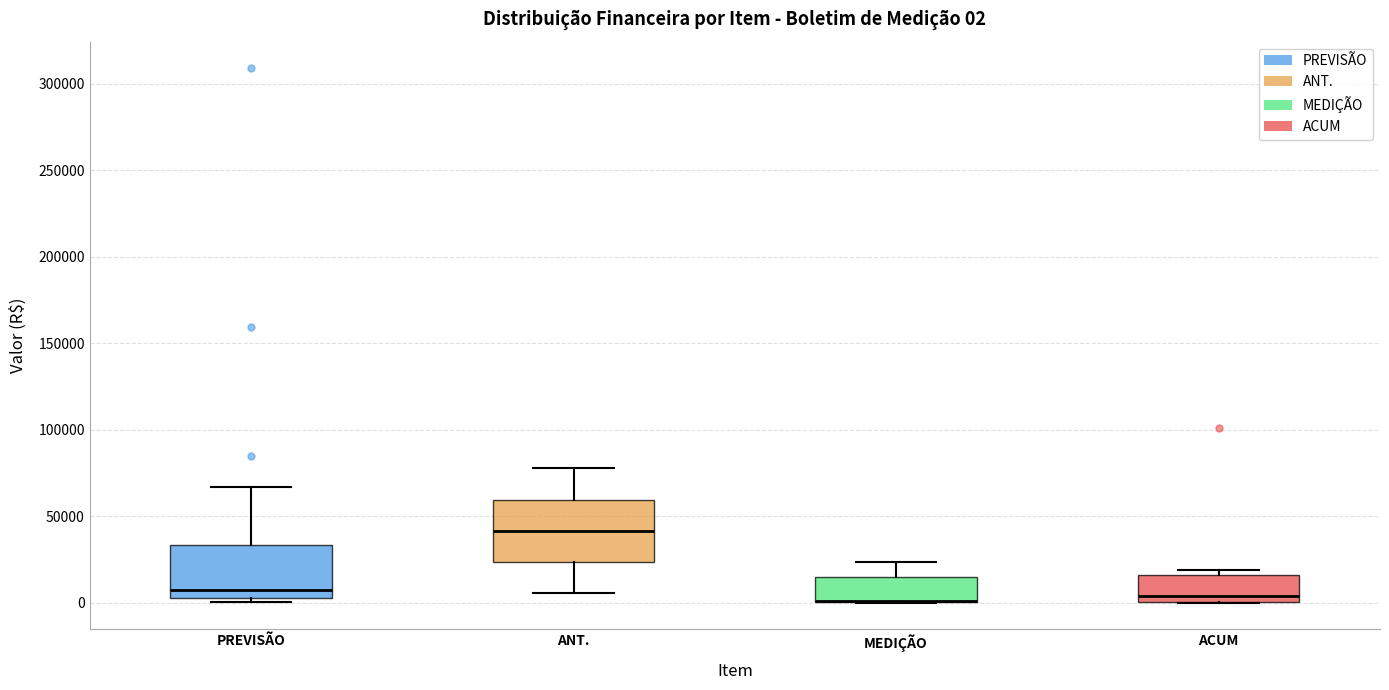

Which box is the tallest, from its lower edge to its upper edge?

ANT.